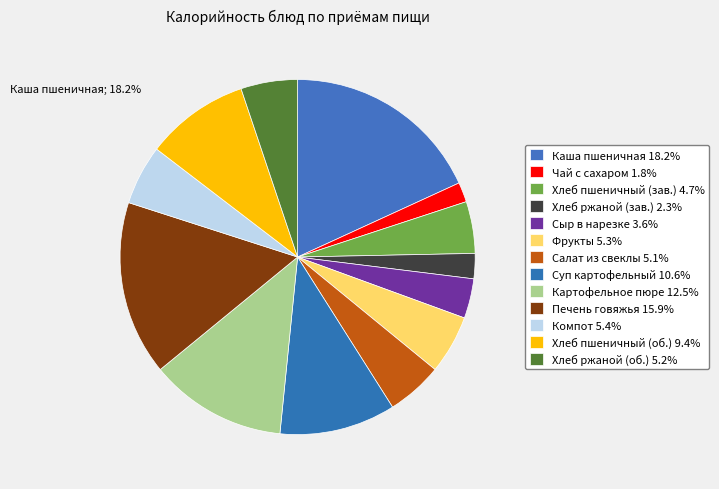

Does any single category account for the majority?

No